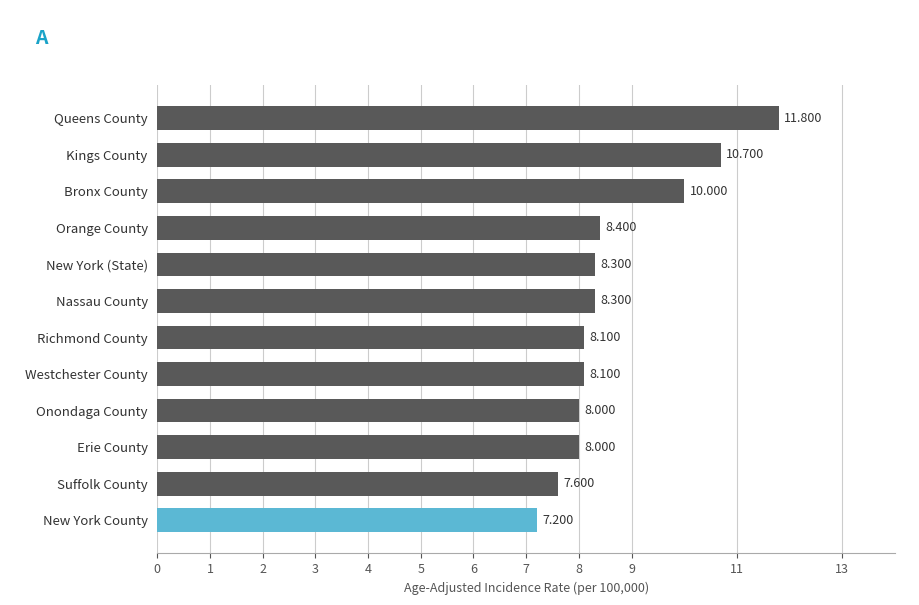

Which has a higher value, Suffolk County or Bronx County?

Bronx County